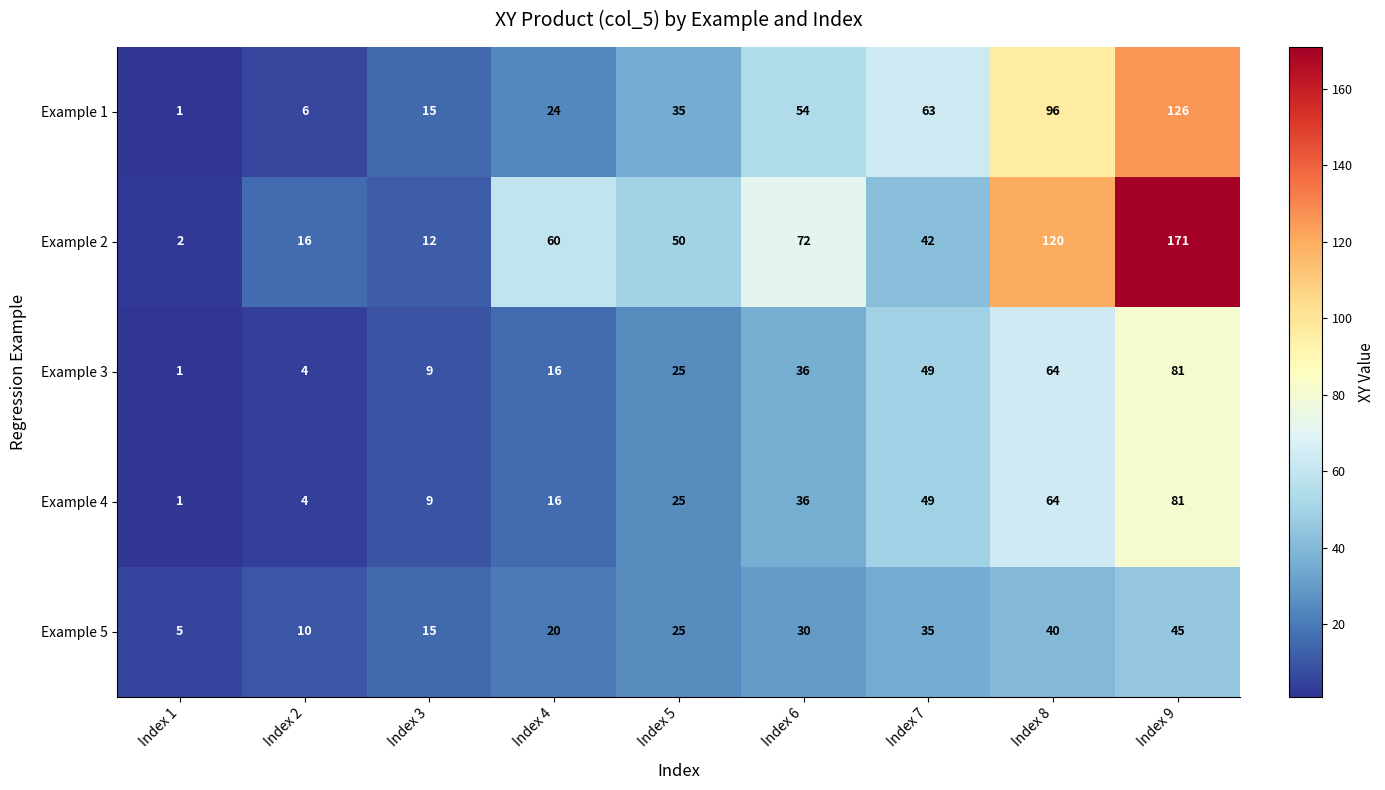

Which label corresponds to the smallest value in the chart?

Index 1